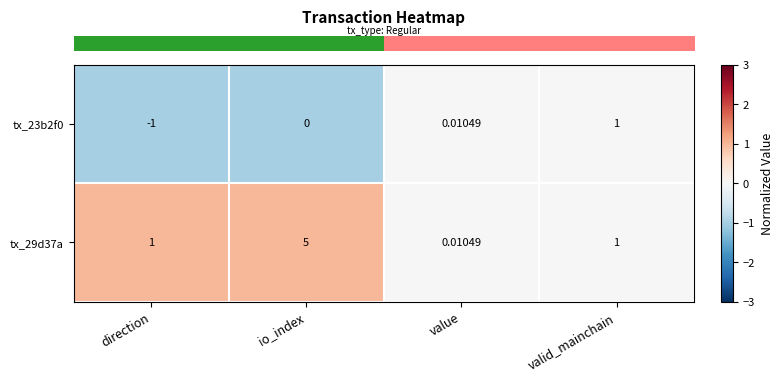

Which series changed the most between direction and io_index?

tx_29d37a